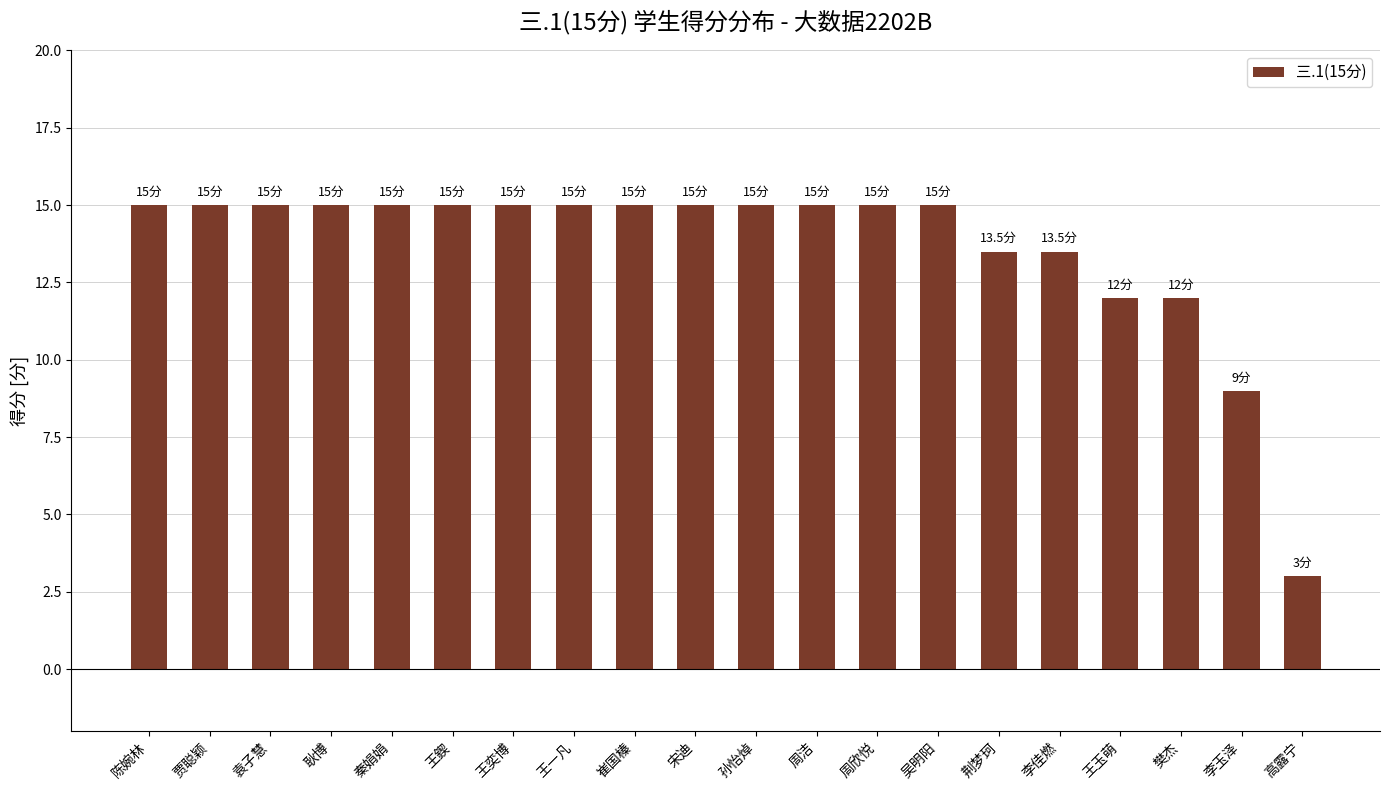

What position from the left is 周欣悦?

13